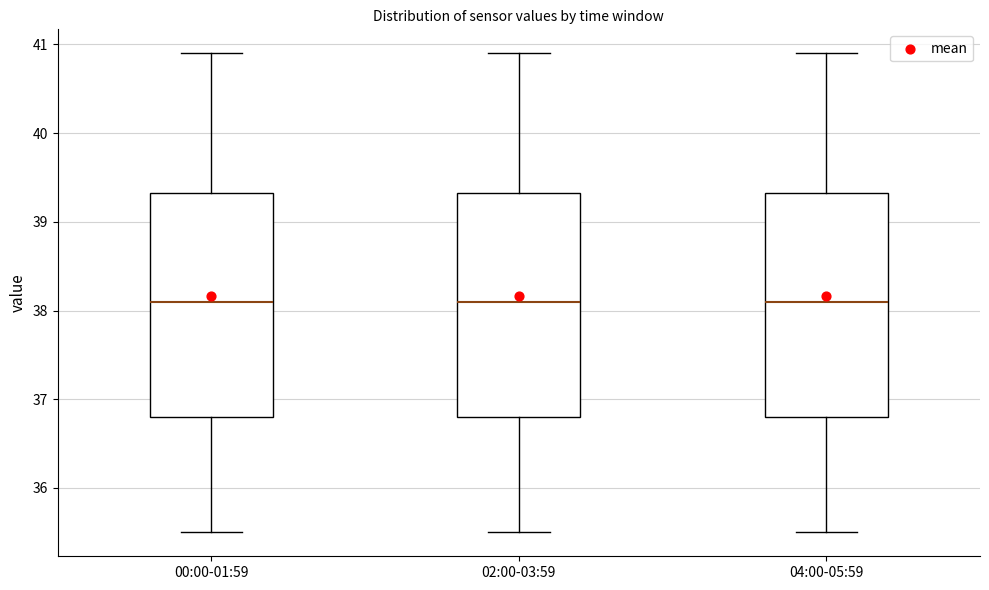

Reading left to right, transcribe this box plot: for each box, give where its median line is, the range the box spans, and where its two whiskers end, as read against the y-axis. The values are not printed on the chart, so give them approximately, as read against the axis.

00:00-01:59: median 38.1, box 36.8 to 39.3, whiskers 35.5 to 40.9
02:00-03:59: median 38.1, box 36.8 to 39.3, whiskers 35.5 to 40.9
04:00-05:59: median 38.1, box 36.8 to 39.3, whiskers 35.5 to 40.9